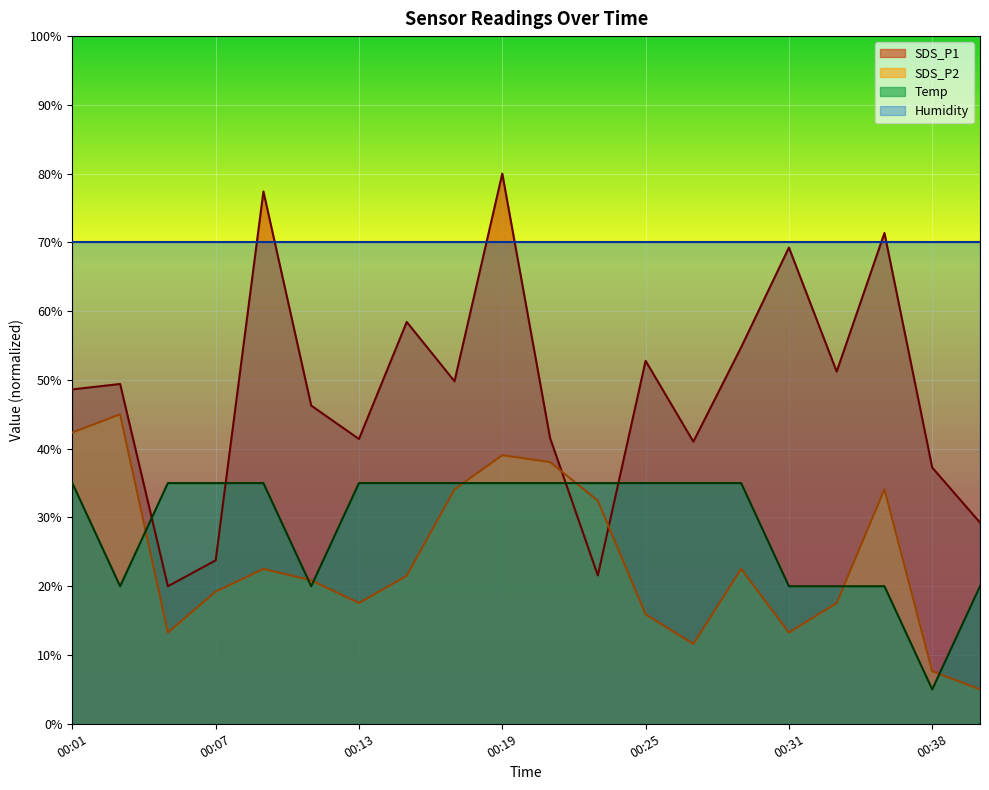

Does the chart display data point markers on the line(s)?

No